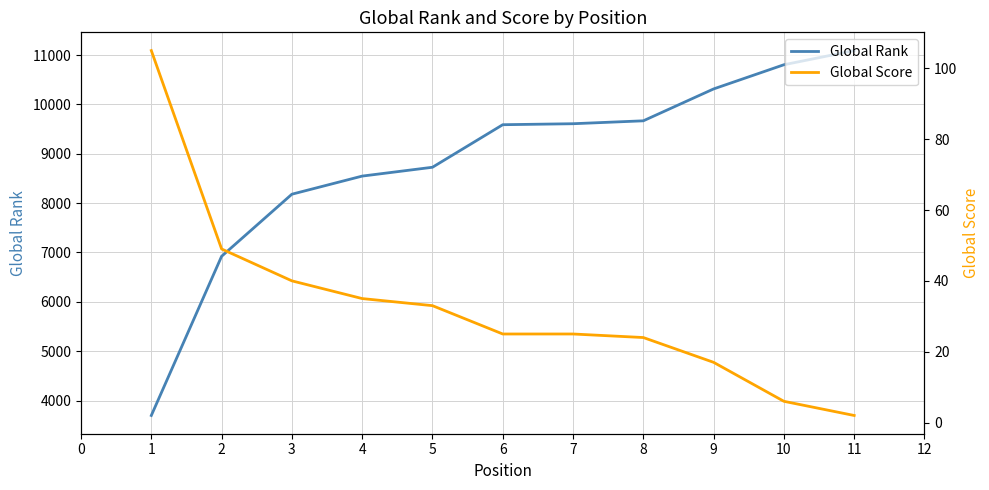

How many categories are shown in the chart?

11